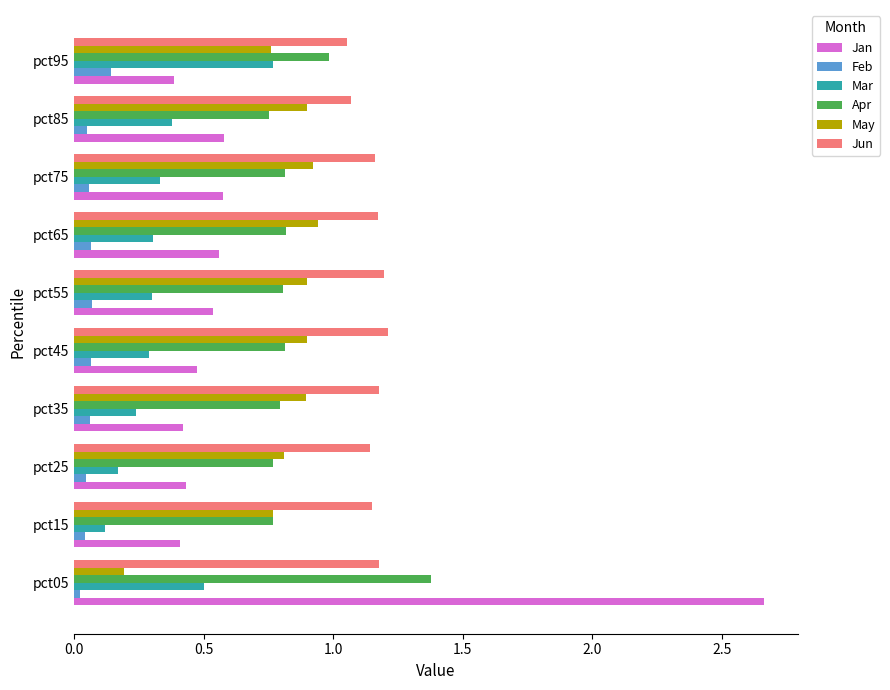

Which series changed the most between pct75 and pct95?

Mar